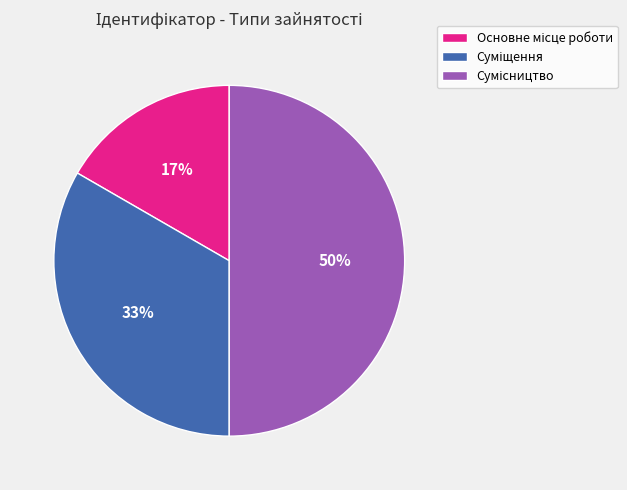

To the nearest percent, what is the difference between the largest and smallest slice percentages?

33%